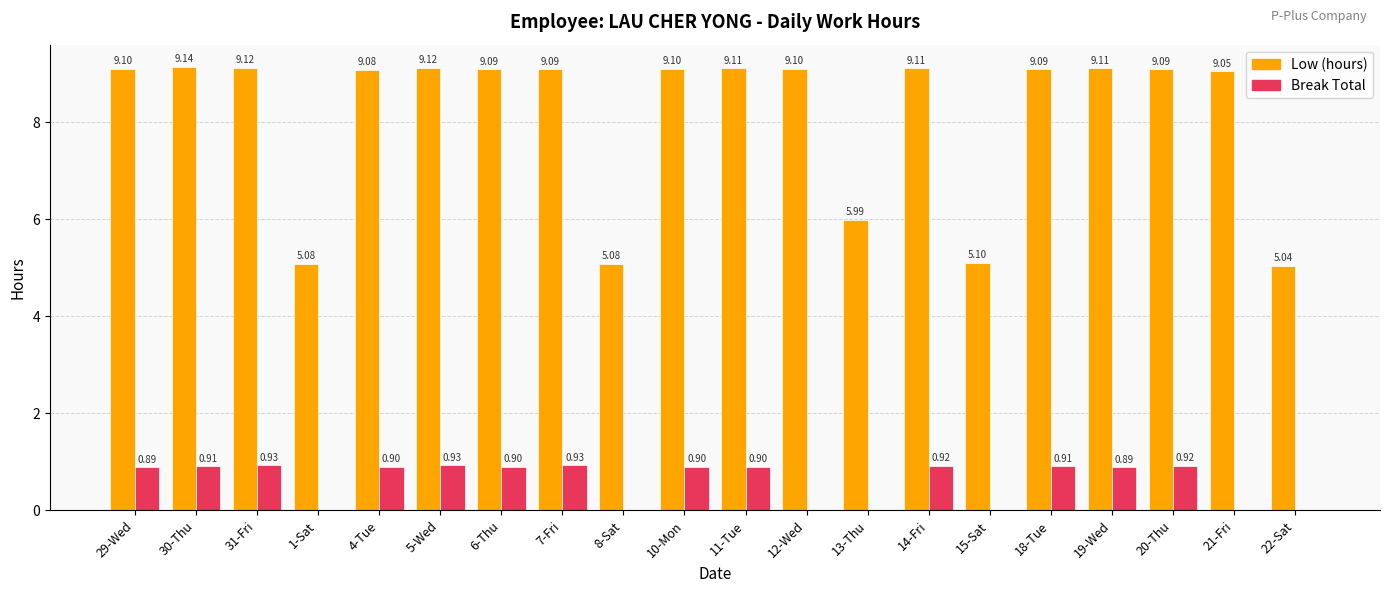

The Break Total series shows 0.0 at 21-Fri. True or false?

True